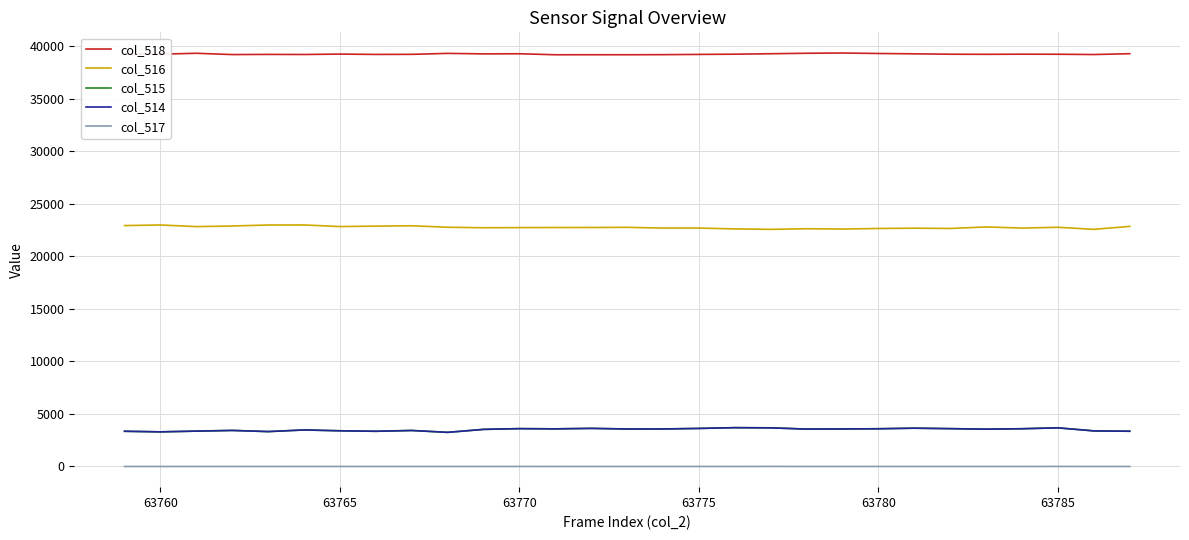

True or false: col_516 and col_514 intersect in this chart.

False